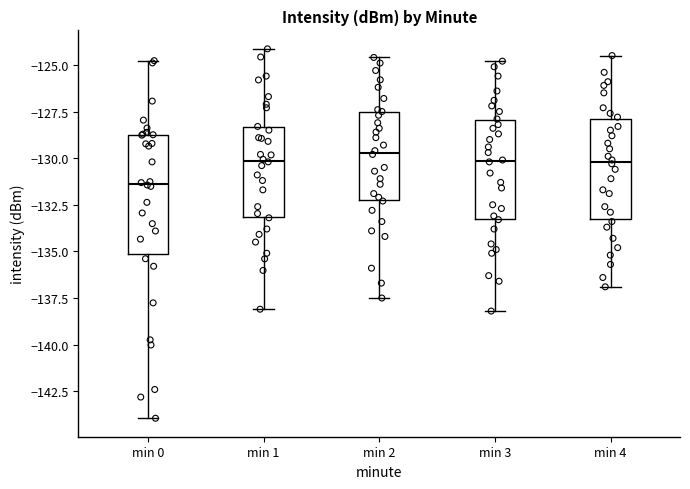

Reading left to right, read every box against the y-axis: the position of its median line, the range the box covers, and the ends of its whiskers. The values are not printed on the chart, so give them approximately, as read against the axis.

min 0: median -131.5, box -135.0 to -129.0, whiskers -144.0 to -125.0
min 1: median -130.0, box -133.0 to -128.5, whiskers -138.0 to -124.0
min 2: median -129.5, box -132.0 to -127.5, whiskers -137.5 to -124.5
min 3: median -130.0, box -133.0 to -128.0, whiskers -138.0 to -125.0
min 4: median -130.0, box -133.5 to -128.0, whiskers -137.0 to -124.5